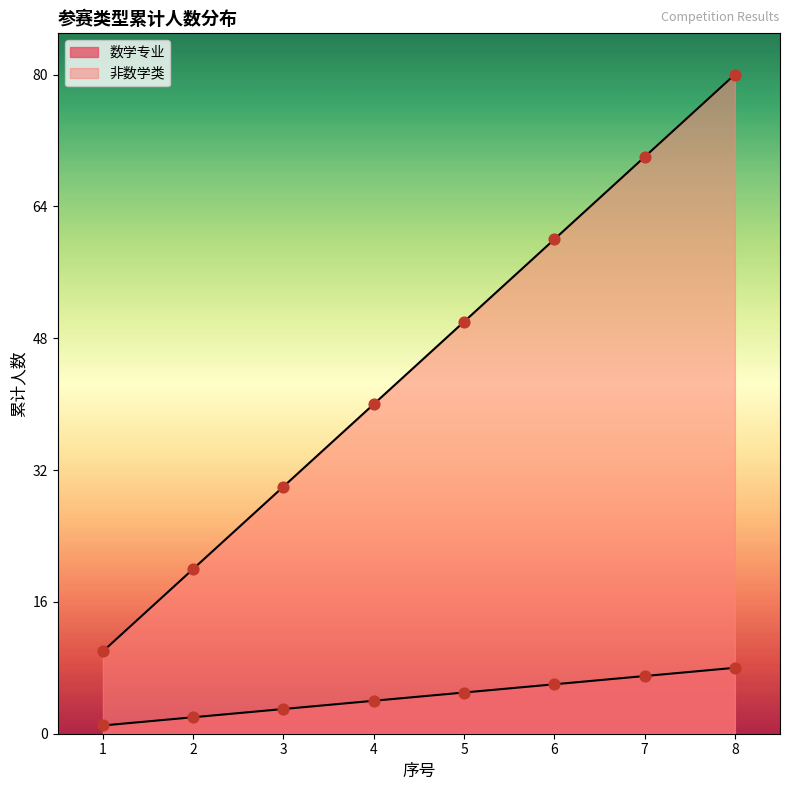

Which series contains the highest Y value?

非数学类